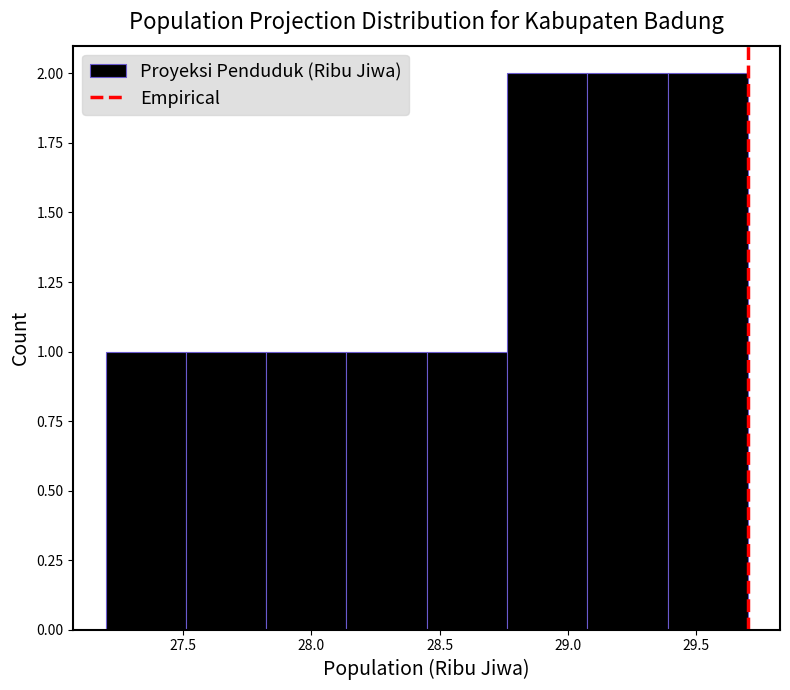

Reading left to right, transcribe this chart: for each bar, give the range it covers on the x-axis and its height. Neither the bar edges nor the heights are printed on the chart, so give them approximately, as read against the axes.

27.20 to 27.50: 1
27.50 to 27.85: 1
27.85 to 28.15: 1
28.15 to 28.45: 1
28.45 to 28.75: 1
28.75 to 29.10: 2
29.10 to 29.40: 2
29.40 to 29.70: 2